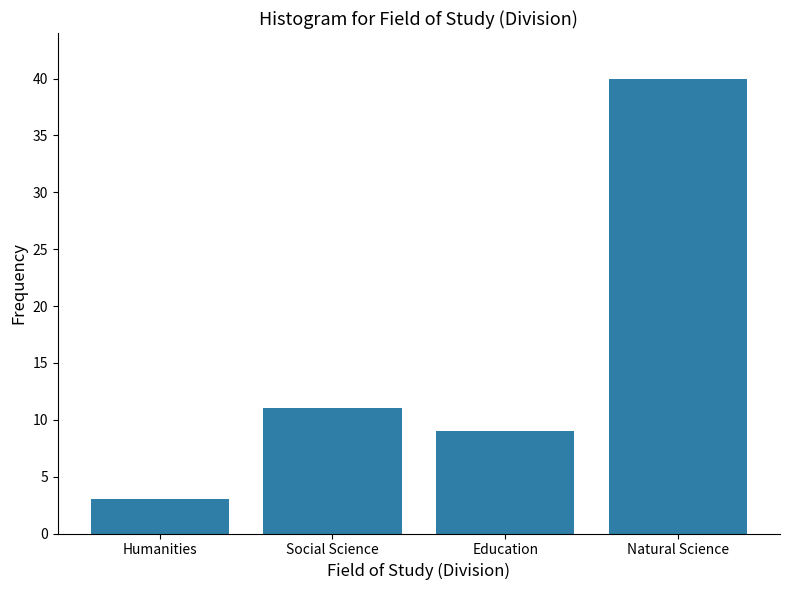

Reading left to right, what are all the values shown in this chart?

3	11	9	40